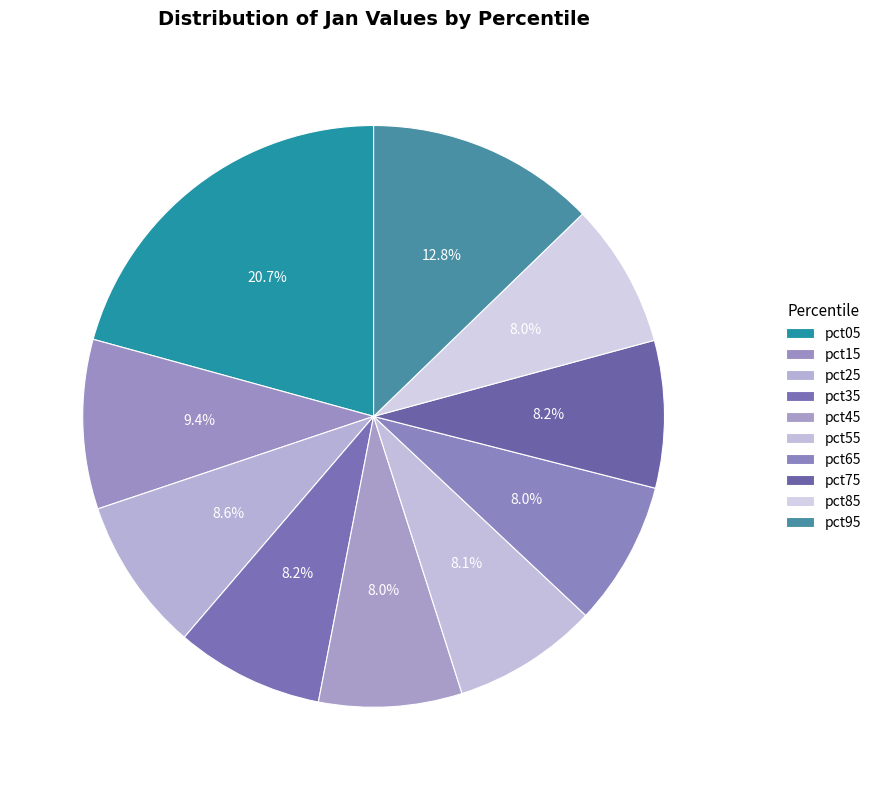

Which slice is the smallest?

pct45